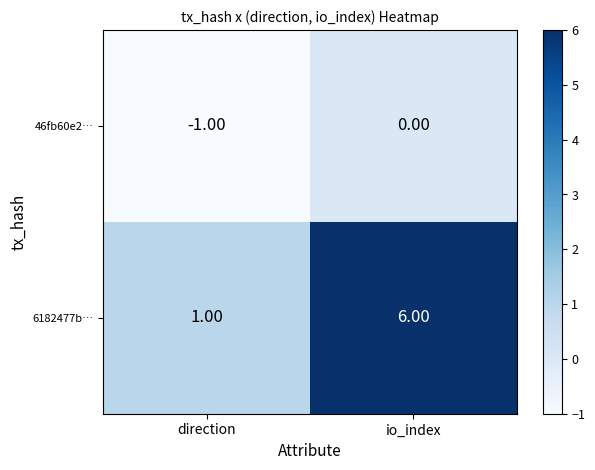

At which label is 6182477b… closest to 3?

direction